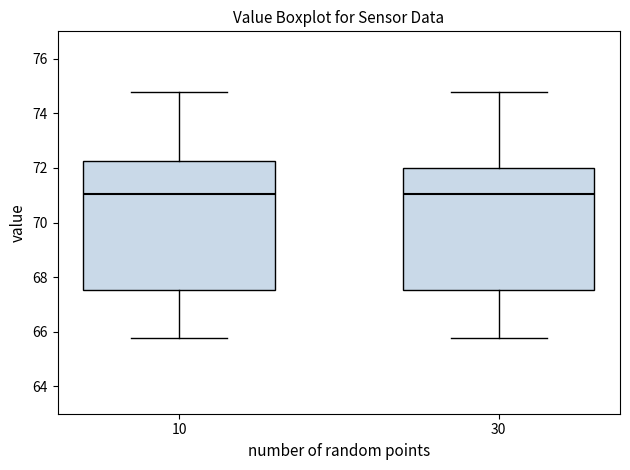

Reading left to right, read every box against the y-axis: the position of its median line, the range the box covers, and the ends of its whiskers. The values are not printed on the chart, so give them approximately, as read against the axis.

10: median 71.0, box 67.6 to 72.2, whiskers 65.8 to 74.8
30: median 71.0, box 67.6 to 72.0, whiskers 65.8 to 74.8